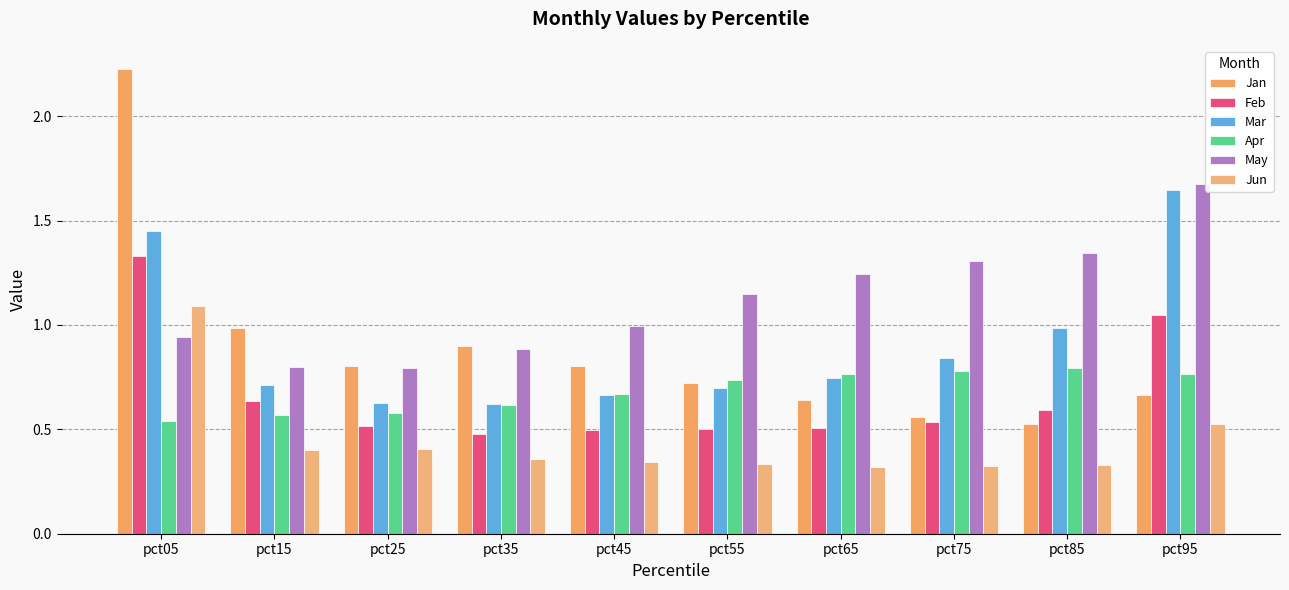

How many groups of bars are there?

10